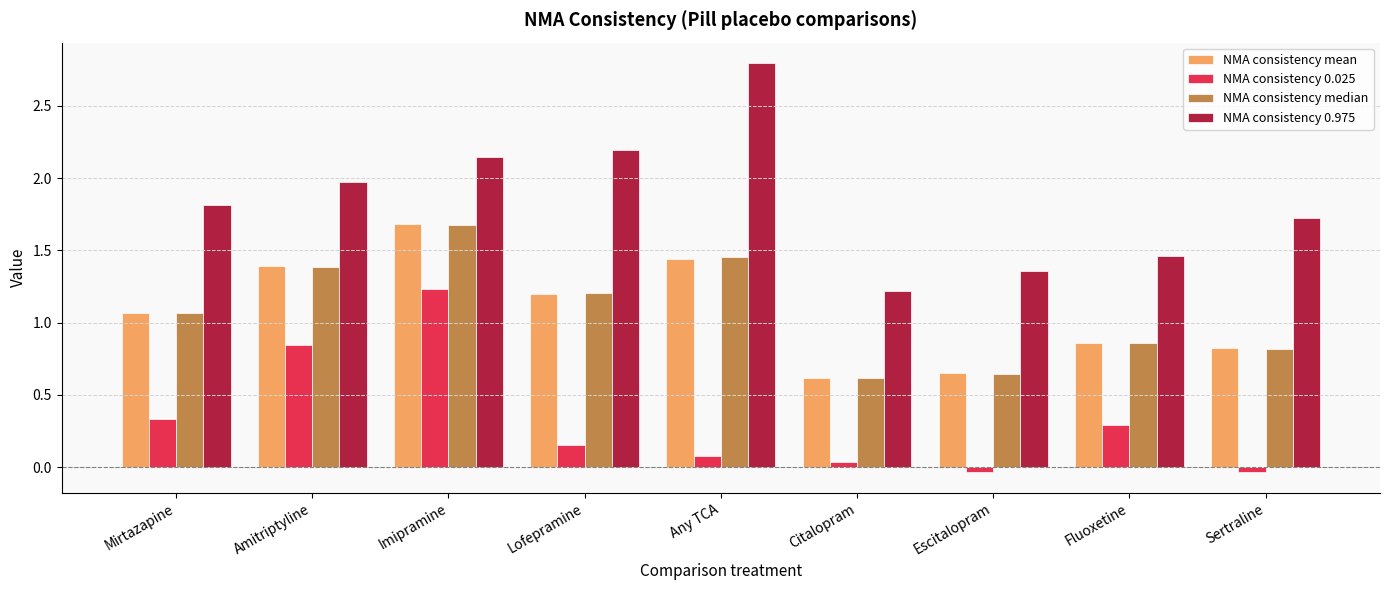

The NMA consistency mean series shows 1.1 at Sertraline. True or false?

False